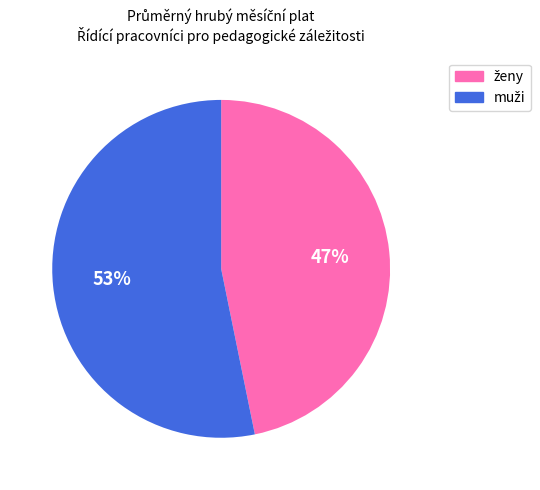

How many segments does this pie chart have?

2